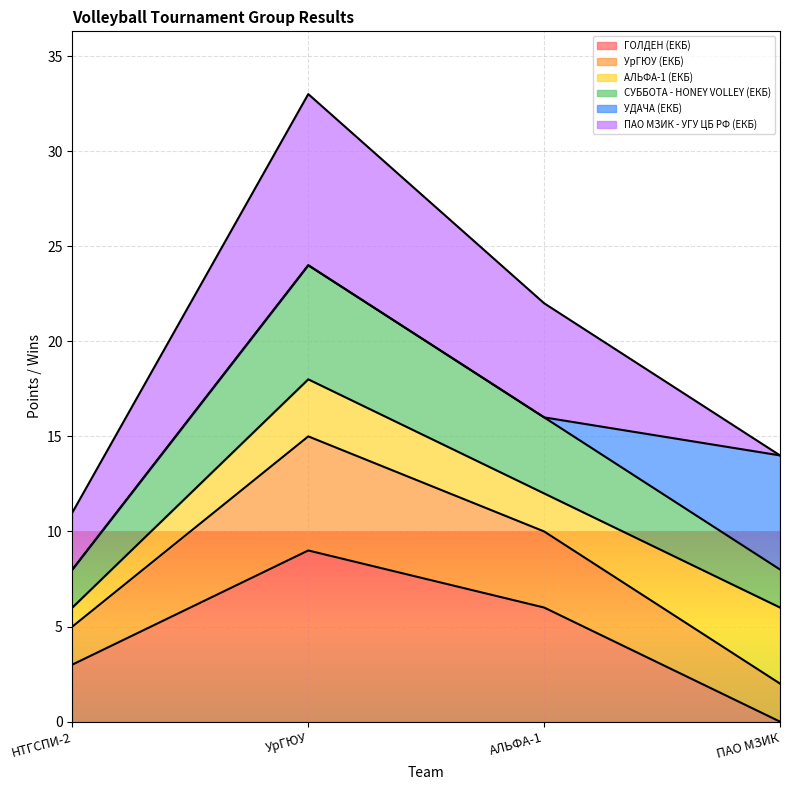

True or false: СУББОТА - HONEY VOLLEY (ЕКБ) and ГОЛДЕН (ЕКБ) intersect in this chart.

False